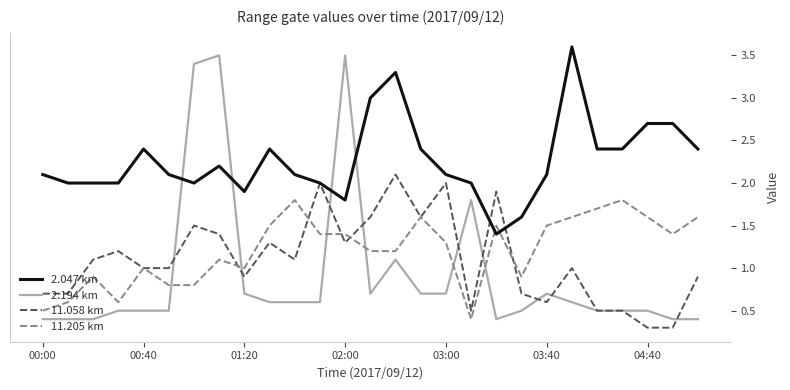

Which series has the widest spread of values?

2.194 km